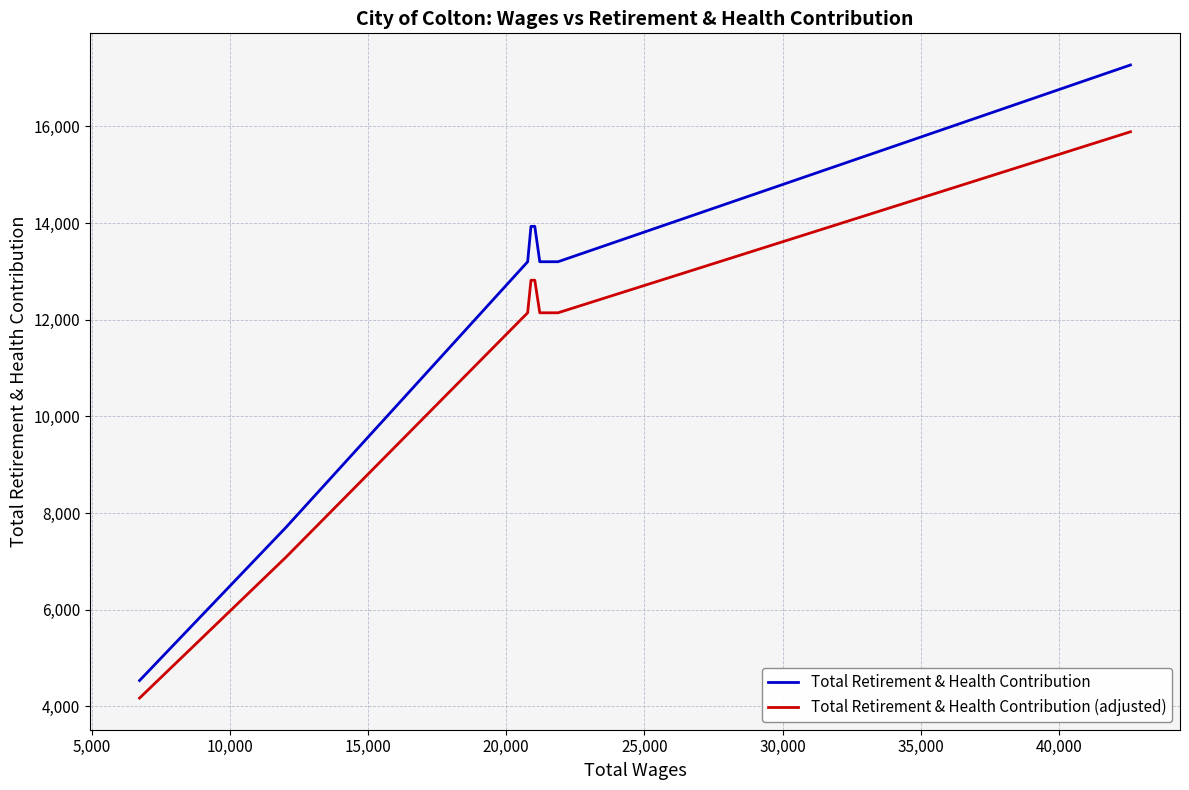

List the series in order of their peak value, lowest first.

Total Retirement & Health Contribution (adjusted), Total Retirement & Health Contribution